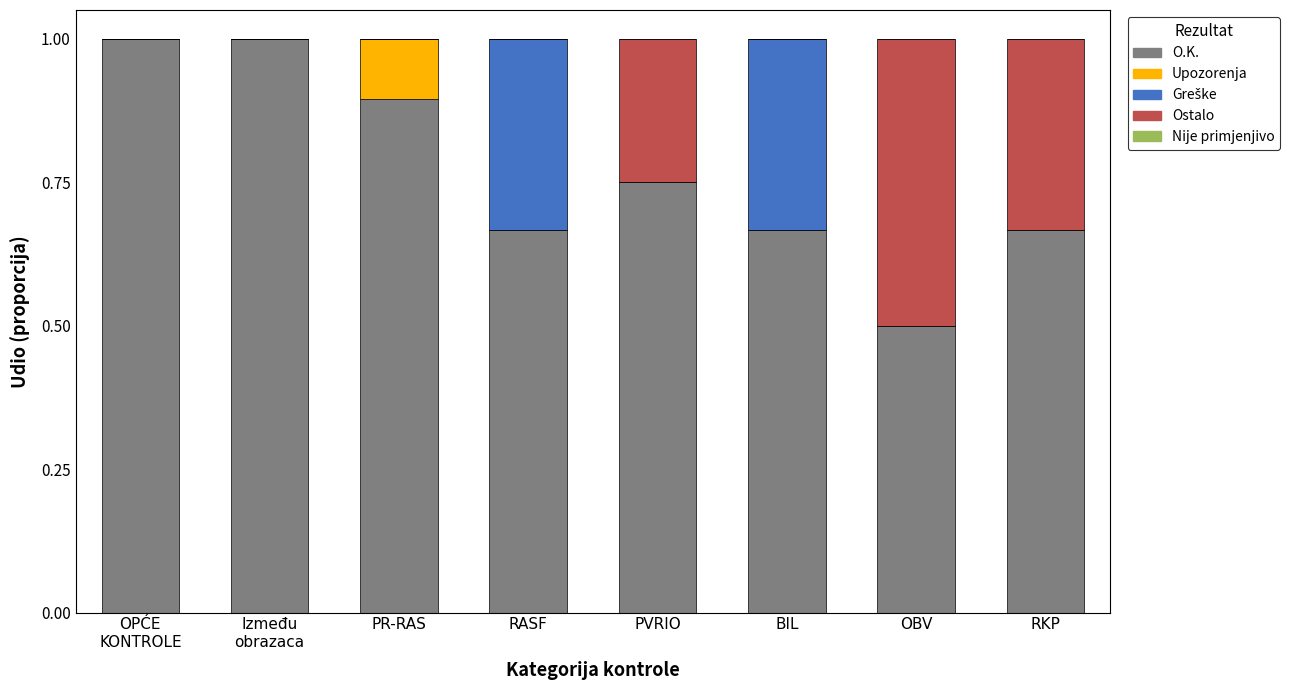

Is it true that O.K. equals 1.1 at BIL?

False